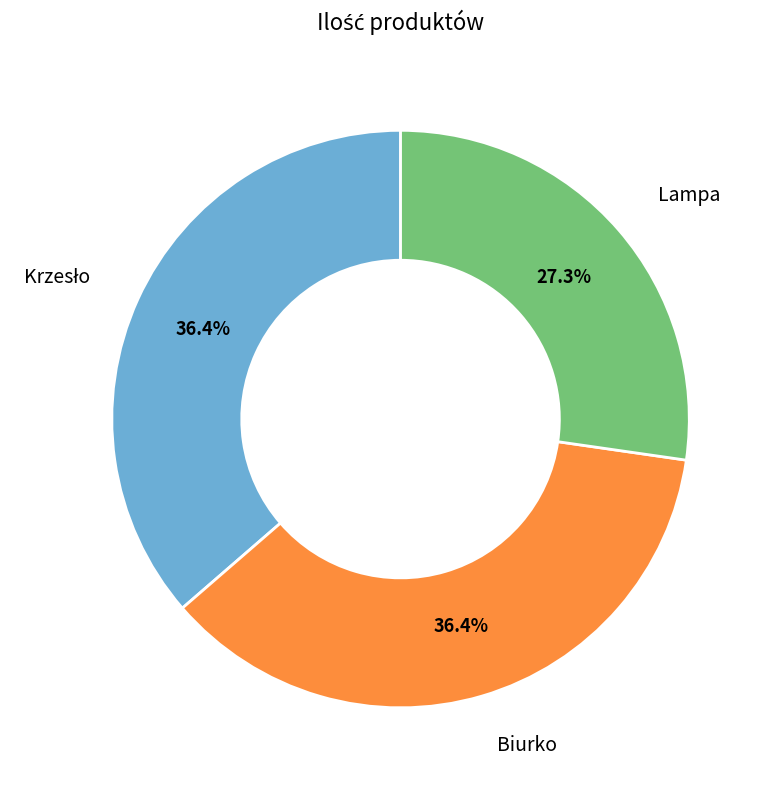

Is there a majority slice in this chart?

No